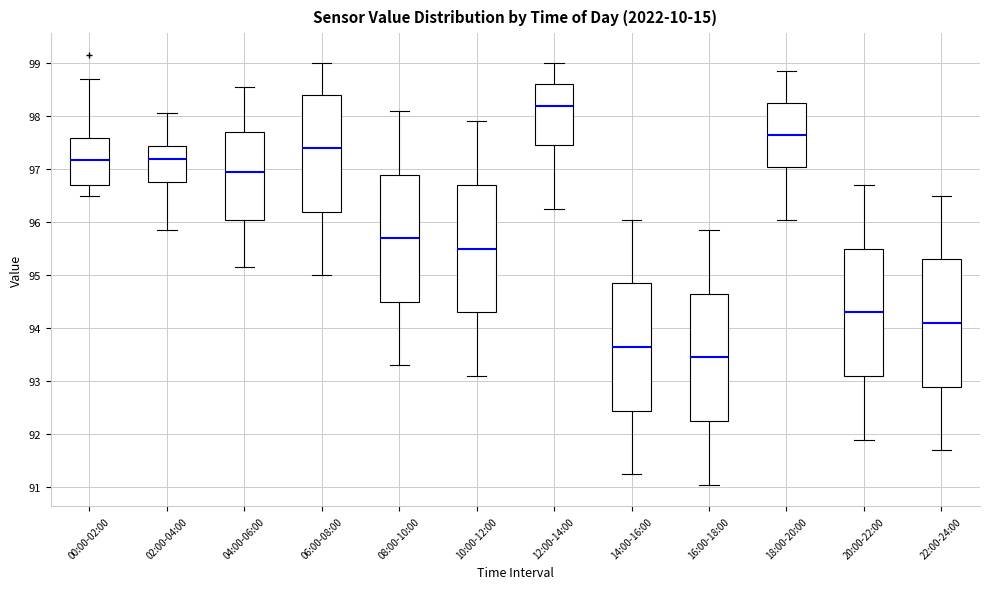

Which box has the lowest median line?

16:00-18:00